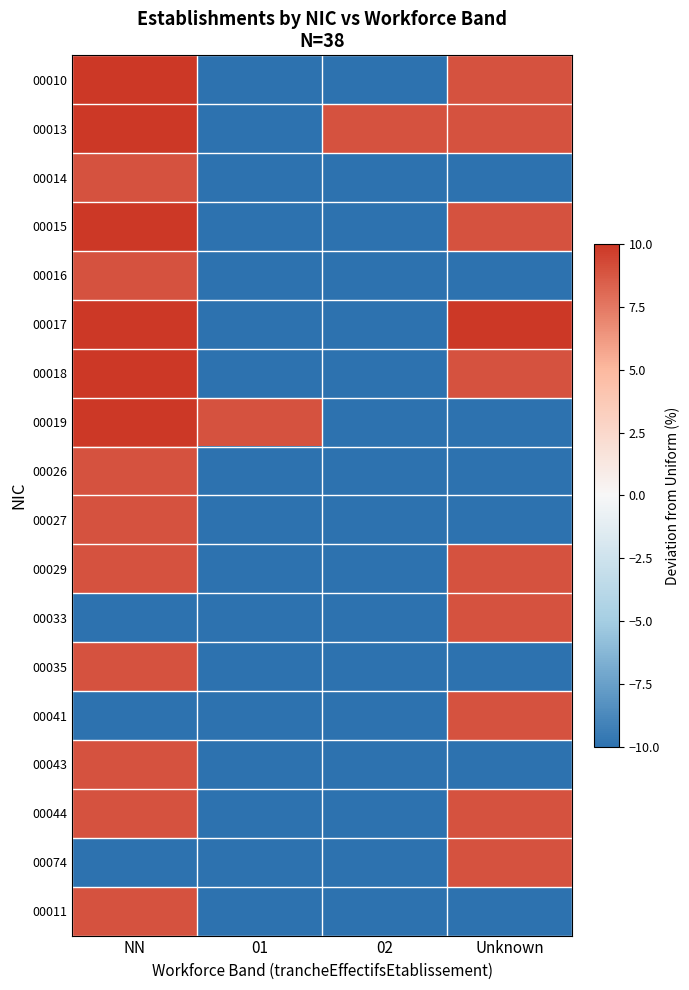

At which category is the sum across all series the highest?

NN